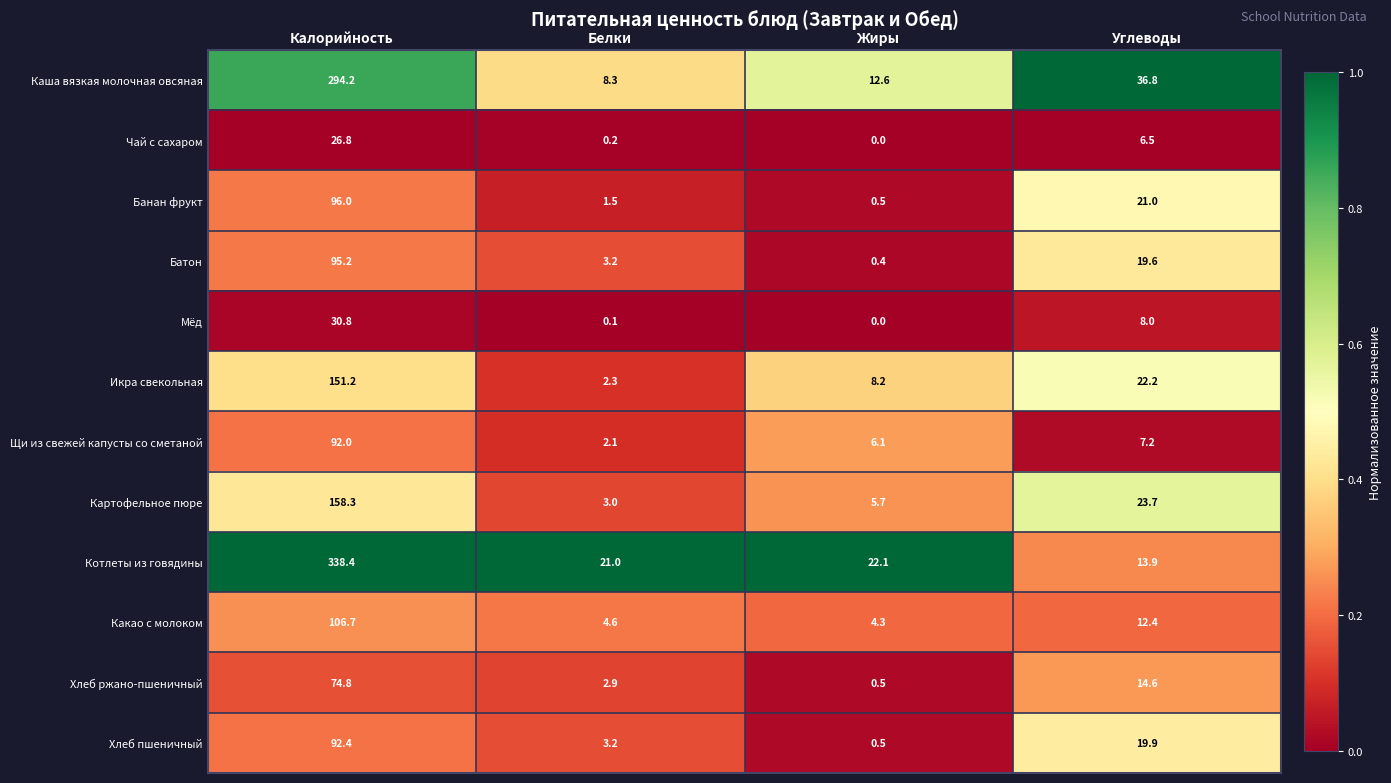

What is the difference between the Каша вязкая молочная овсяная values at Жиры and Калорийность?

281.6